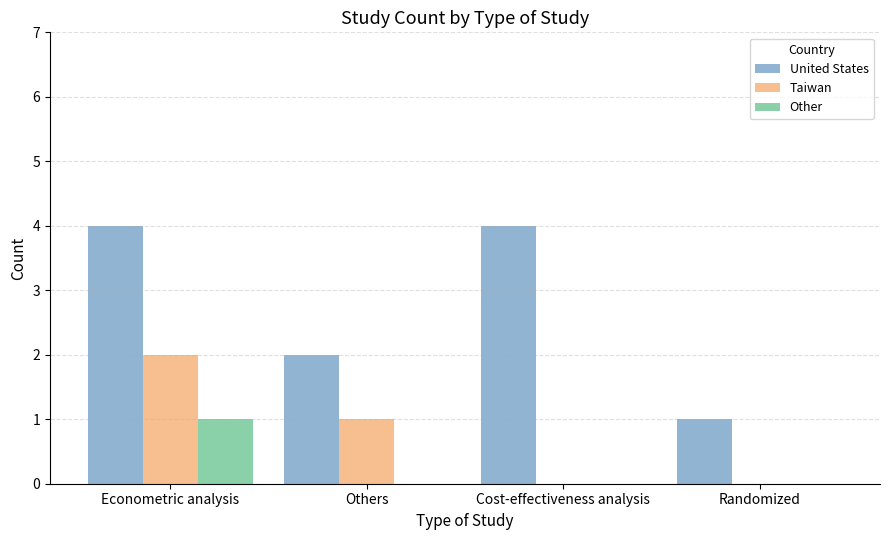

Which series has the largest range (max minus min)?

United States